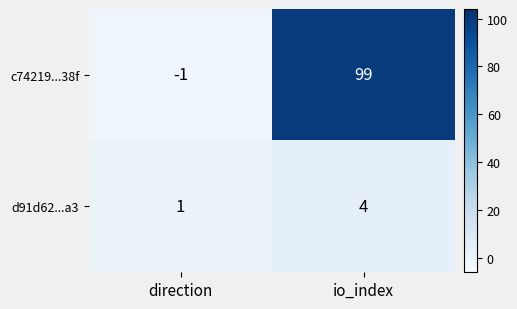

At which category is the sum across all series the highest?

io_index